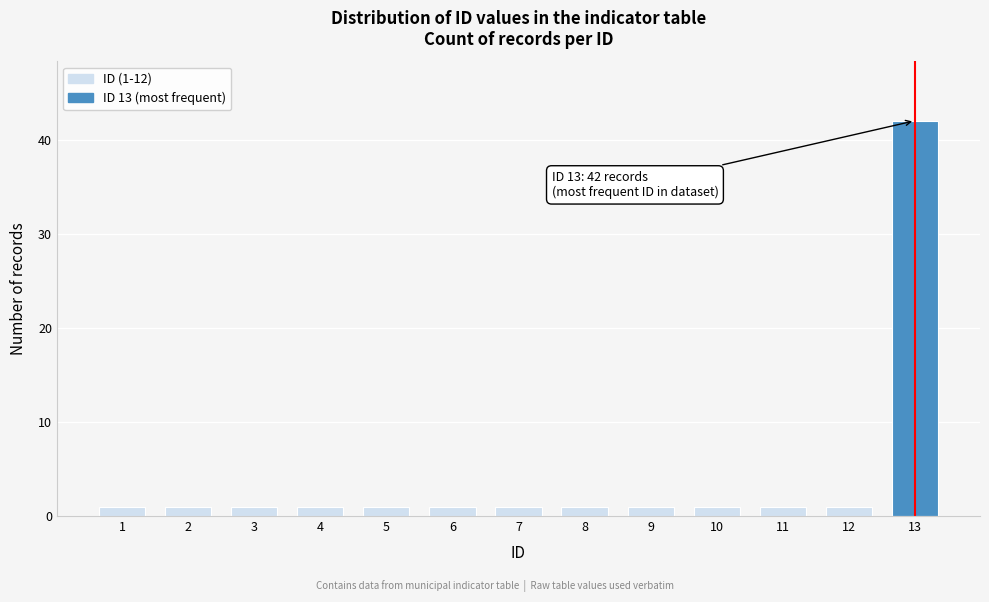

Reading left to right, extract all data points from this chart.

1=1	2=1	3=1	4=1	5=1	6=1	7=1	8=1	9=1	10=1	11=1	12=1	13=42